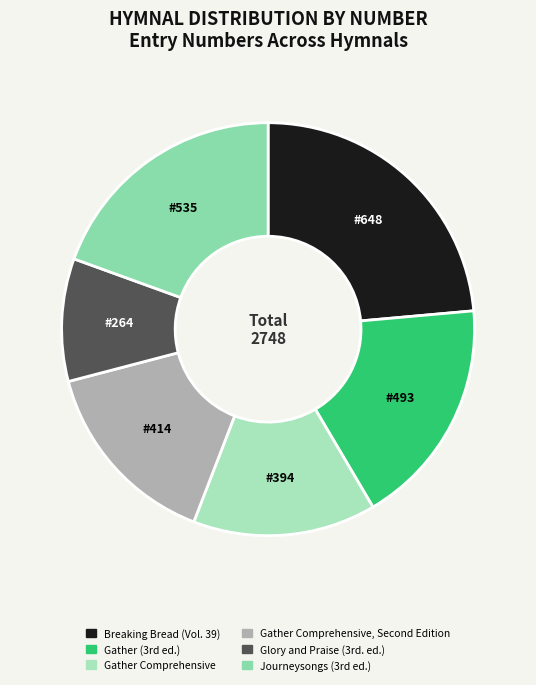

Is Breaking Bread (Vol. 39) the majority of the pie?

No